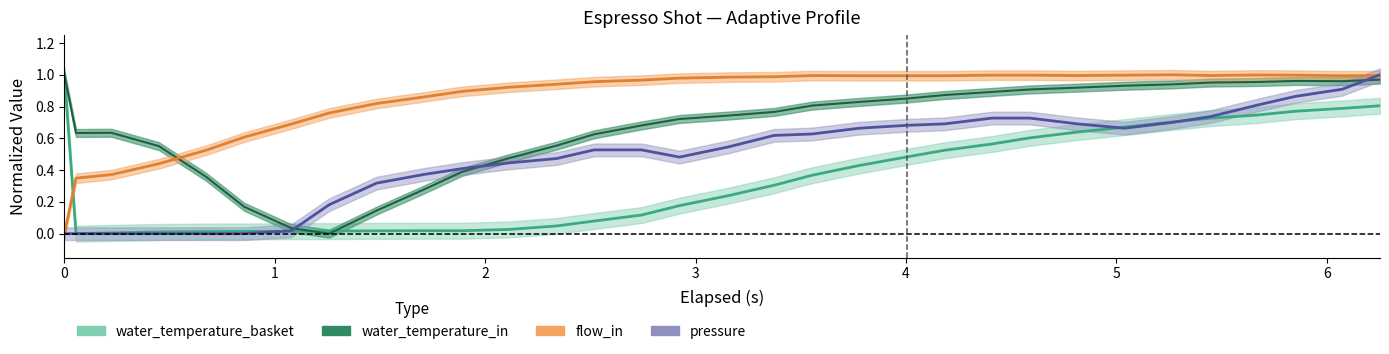

List the series in order of their overall mean, lowest first.

water_temperature_basket, pressure, water_temperature_in, flow_in